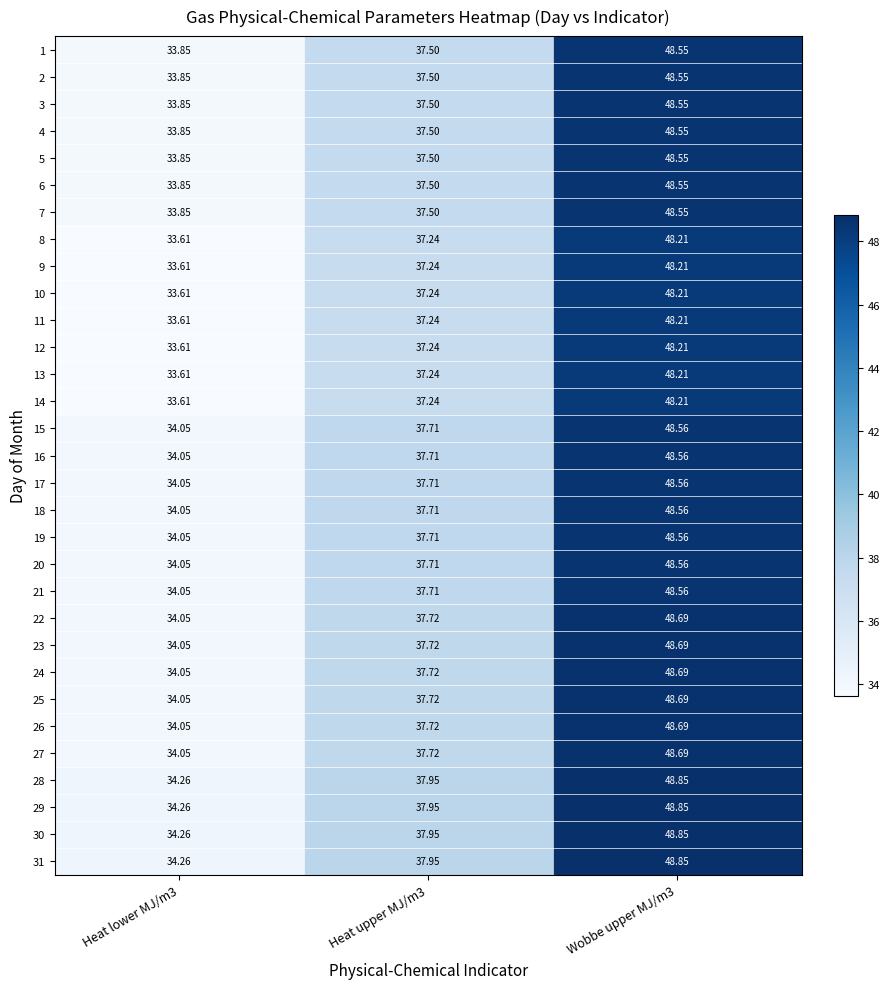

What is the total value across all series at Heat upper MJ/m3?

1165.3